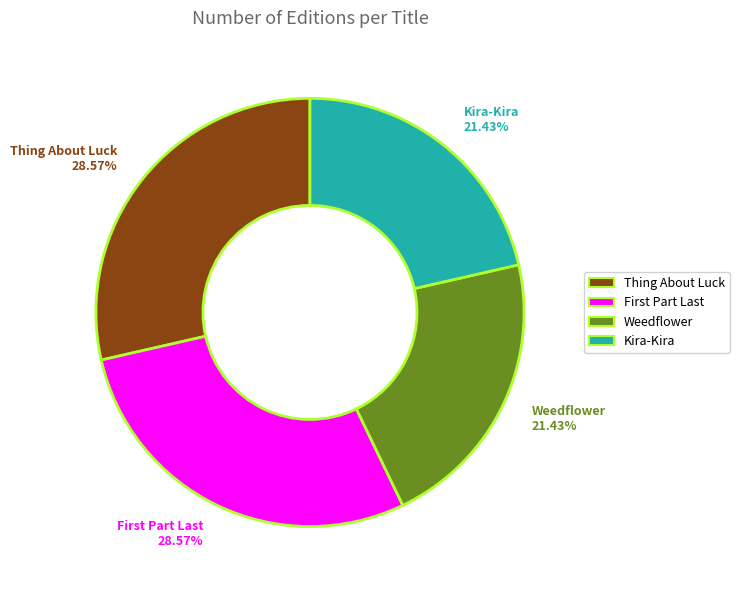

To the nearest percent, what is the average slice percentage?

25%